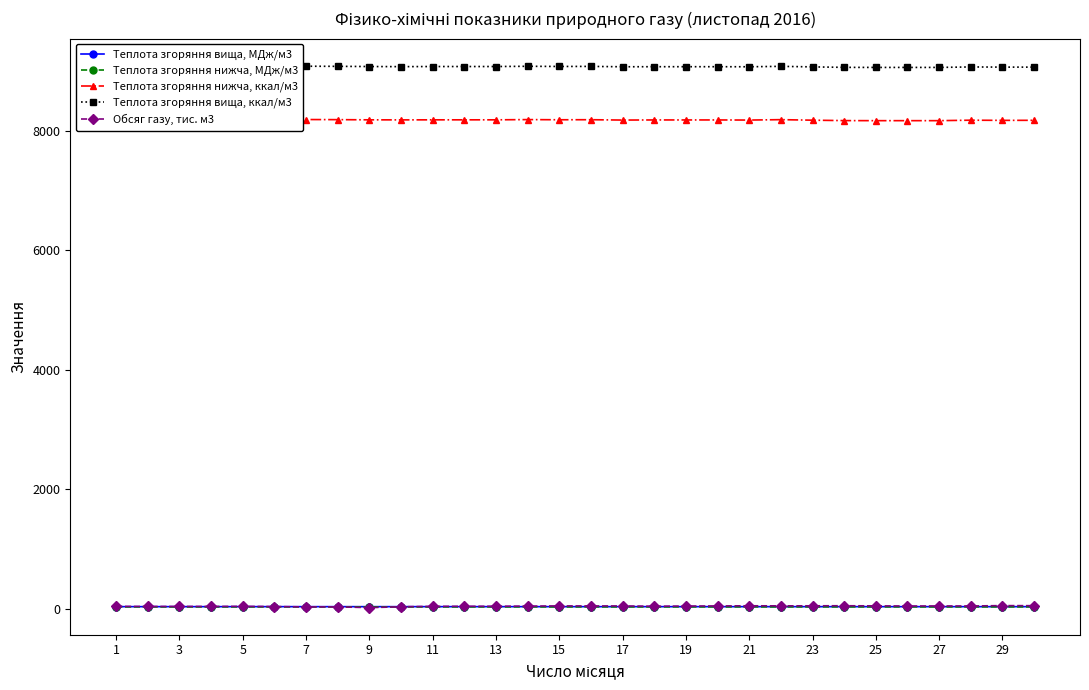

True or false: Теплота згоряння вища, МДж/м3 has more than 0 interior local peaks.

True